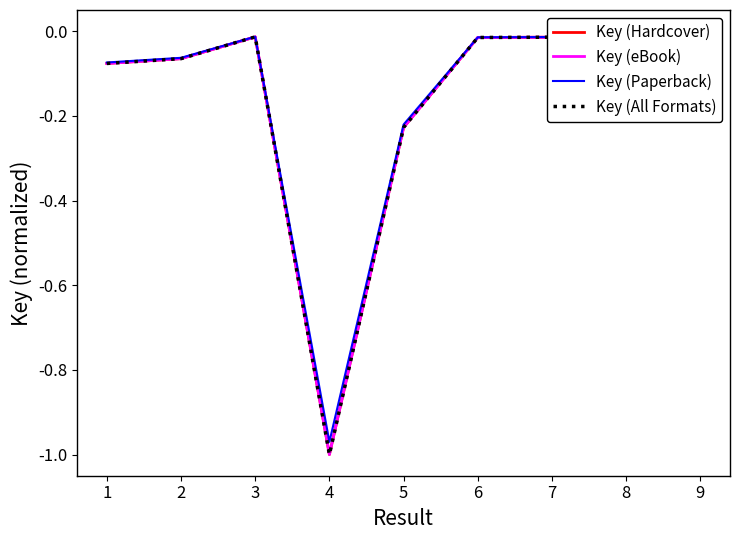

True or false: Key (Paperback) and Key (All Formats) intersect in this chart.

False